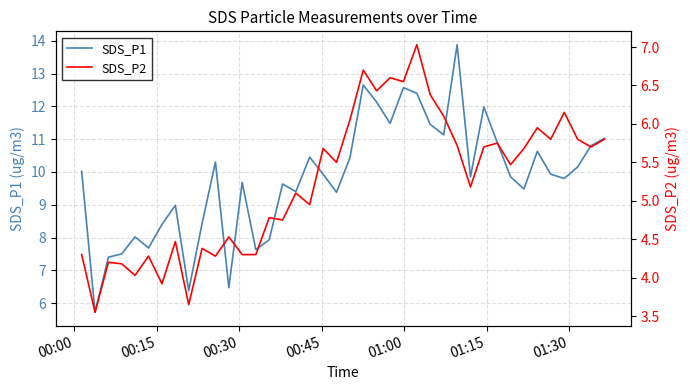

What is the value of the SDS_P2 point at the 27th from the left?

6.4